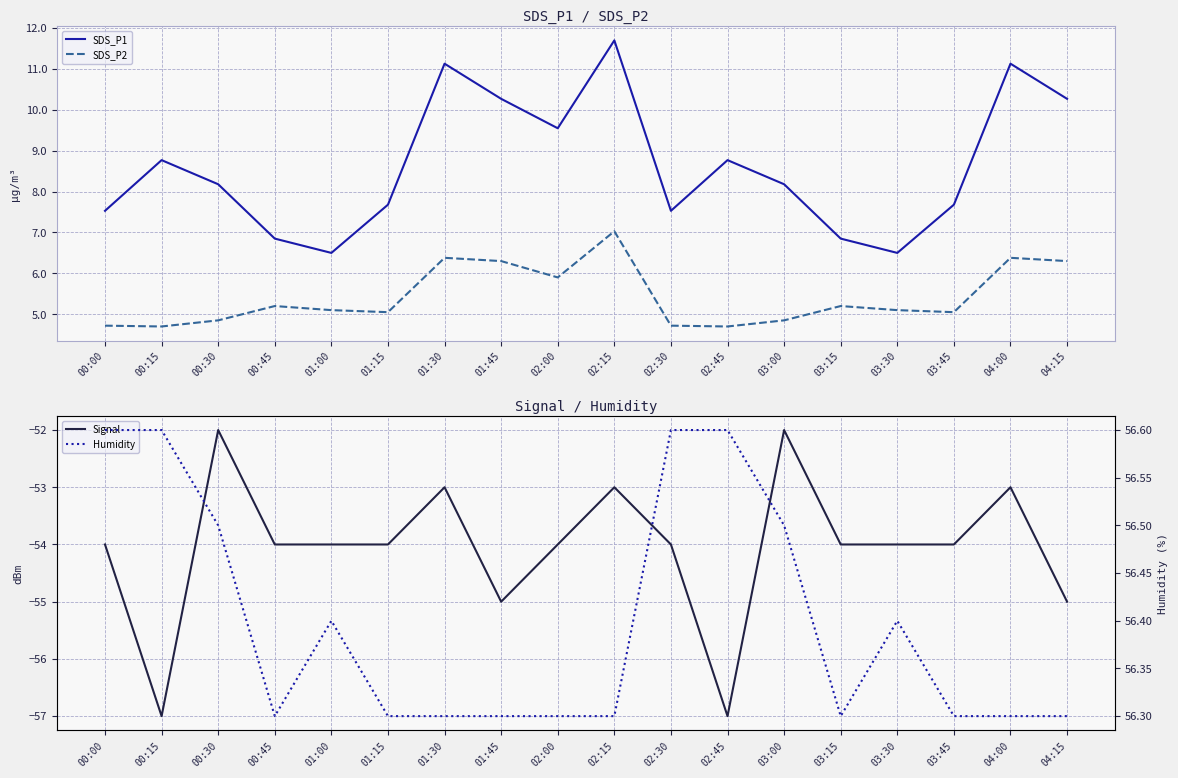

At which category is the sum across all series the highest?

02:15